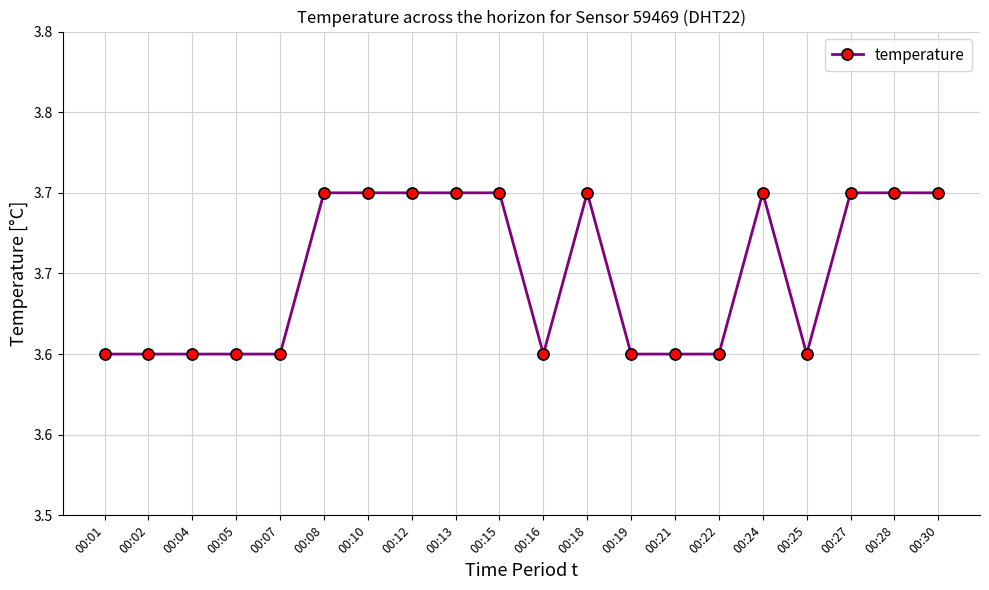

What is the ratio of the value at 00:21 to the value at 00:12?

1.0